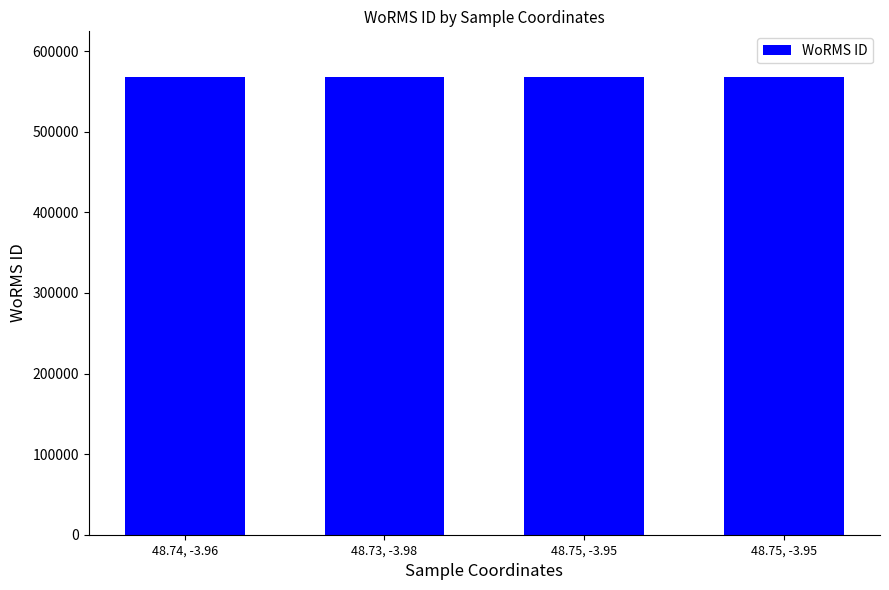

What is the change in value from 48.74, -3.96 to 48.75, -3.95?

-6